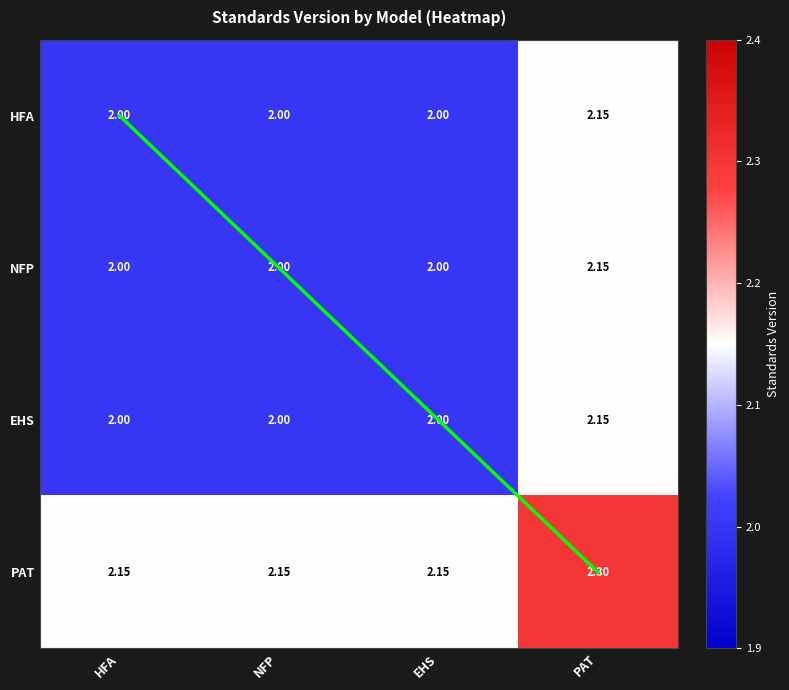

What is the highest value of the PAT series?

2.3